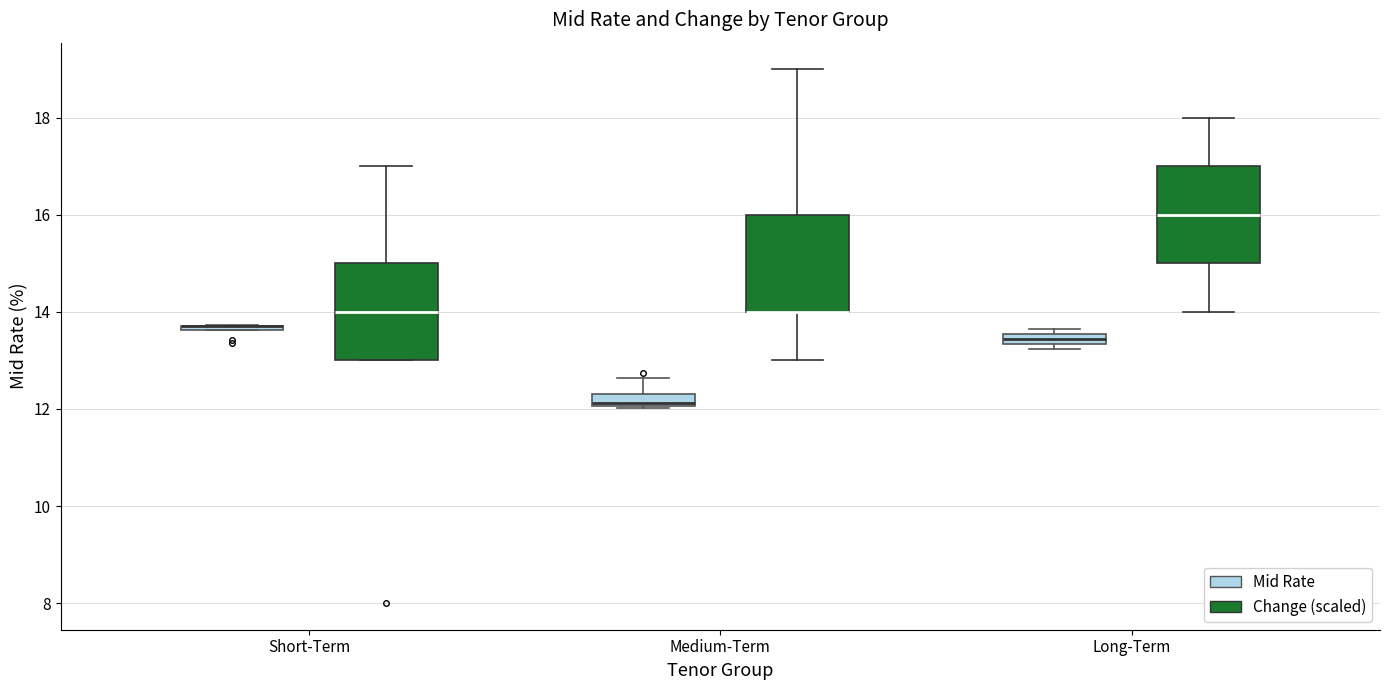

Where is the upper edge of the box for Long-Term (Mid Rate) on the y-axis? The values are not printed on the chart, so give them approximately, as read against the axis.

13.6